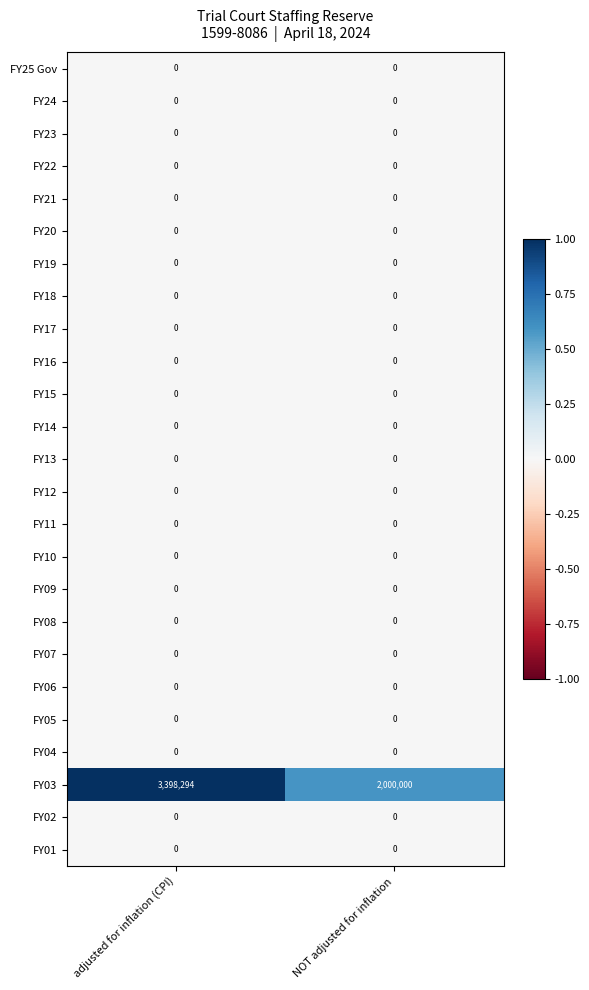

Which series has the widest spread of values?

FY03